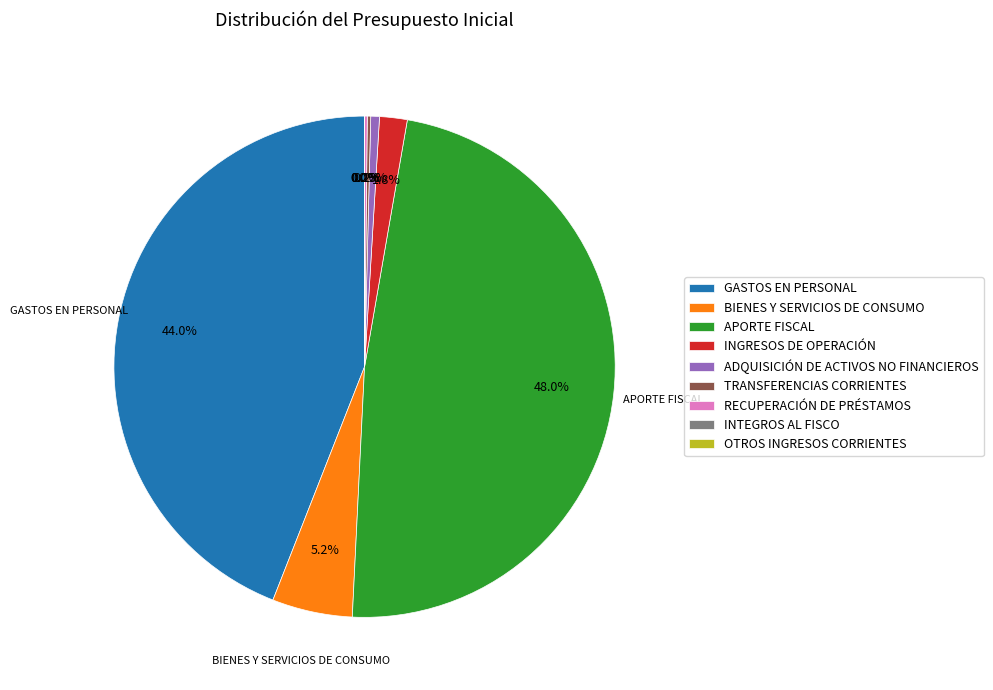

Is there a majority slice in this chart?

No